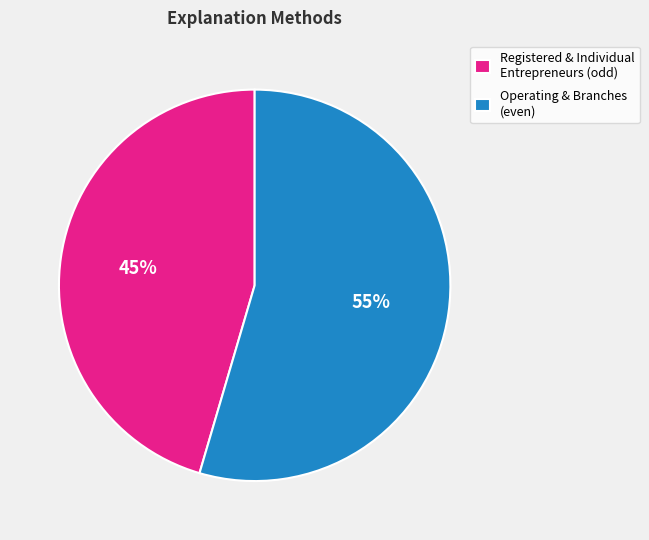

What percentage is the Operating & Branches (even) slice, to the nearest percent?

55%